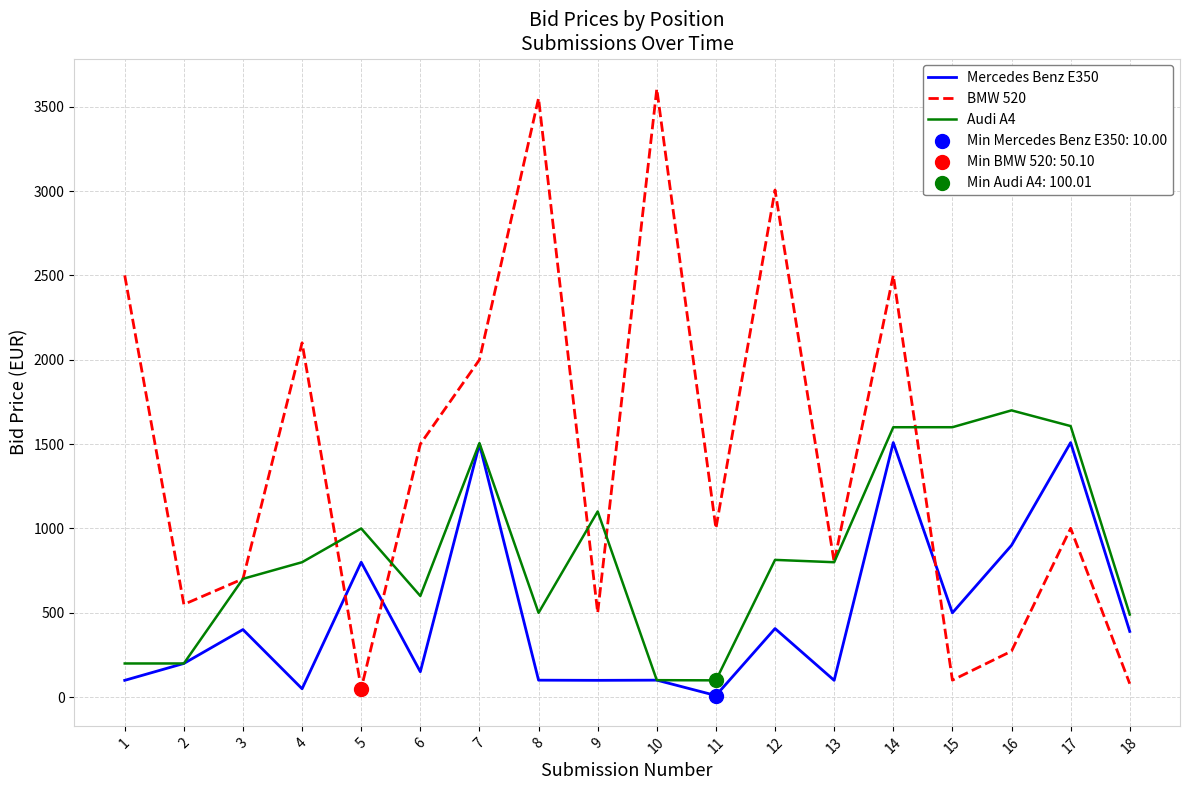

What is the difference between the highest and lowest values at 3?

300.7